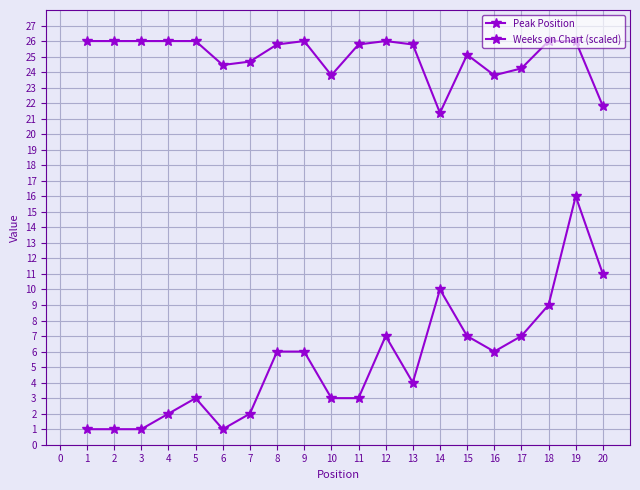

At how many categories does at least one series exceed 9?

20